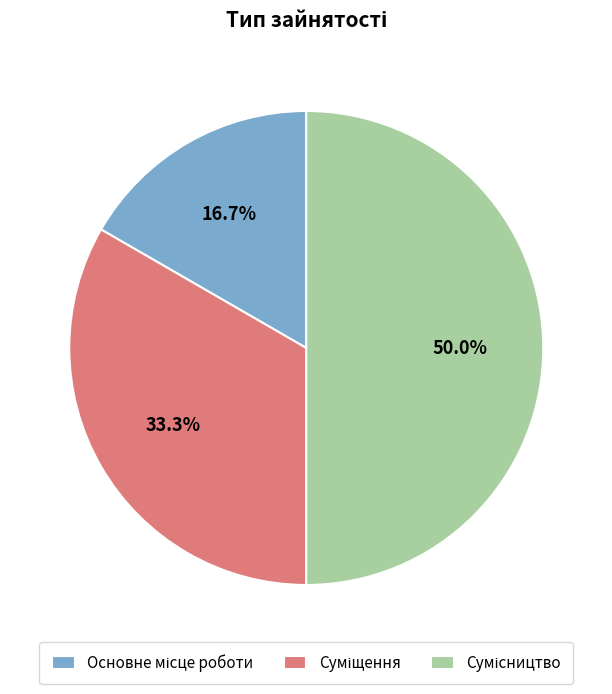

Count the number of slices in the pie.

3